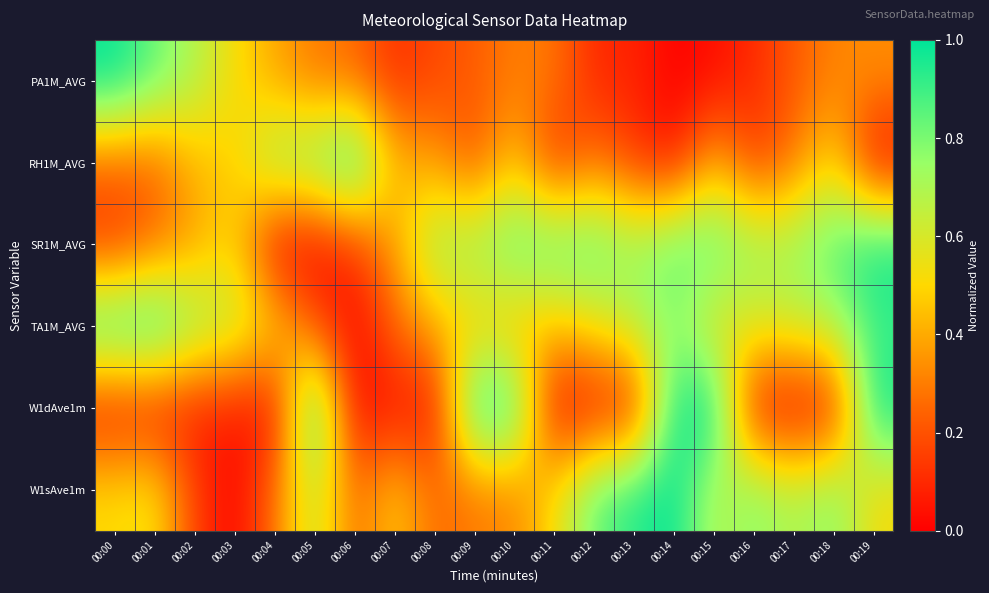

Reading left to right, transcribe all the data shown in this chart.

PA1M_AVG: 00:00=1.0	00:01=0.8	00:02=0.7	00:03=0.5	00:04=0.4	00:05=0.3	00:06=0.3	00:07=0.1	00:08=0.2	00:09=0.2	00:10=0.3	00:11=0.3	00:12=0.1	00:13=0.1	00:14=0.0	00:15=0.0	00:16=0.1	00:17=0.2	00:18=0.3	00:19=0.3
RH1M_AVG: 00:00=0.2	00:01=0.2	00:02=0.4	00:03=0.5	00:04=0.8	00:05=0.8	00:06=1.0	00:07=0.4	00:08=0.4	00:09=0.2	00:10=0.5	00:11=0.1	00:12=0.3	00:13=0.1	00:14=0.0	00:15=0.4	00:16=0.1	00:17=0.3	00:18=0.5	00:19=0.0
SR1M_AVG: 00:00=0.1	00:01=0.3	00:02=0.4	00:03=0.5	00:04=0.0	00:05=0.0	00:06=0.1	00:07=0.4	00:08=0.7	00:09=0.7	00:10=0.9	00:11=0.9	00:12=0.9	00:13=0.7	00:14=0.9	00:15=0.9	00:16=0.7	00:17=0.7	00:18=0.9	00:19=1.0
TA1M_AVG: 00:00=1.0	00:01=1.0	00:02=0.8	00:03=0.7	00:04=0.5	00:05=0.2	00:06=0.0	00:07=0.3	00:08=0.4	00:09=0.5	00:10=0.4	00:11=0.4	00:12=0.5	00:13=0.7	00:14=0.8	00:15=0.5	00:16=0.6	00:17=0.6	00:18=0.7	00:19=0.9
W1dAve1m: 00:00=0.0	00:01=0.1	00:02=0.1	00:03=0.1	00:04=0.0	00:05=1.0	00:06=0.0	00:07=0.0	00:08=0.0	00:09=1.0	00:10=0.9	00:11=0.0	00:12=0.1	00:13=0.1	00:14=1.0	00:15=1.0	00:16=0.0	00:17=0.0	00:18=0.0	00:19=1.0
W1sAve1m: 00:00=0.5	00:01=0.6	00:02=0.2	00:03=0.0	00:04=0.3	00:05=0.7	00:06=0.2	00:07=0.5	00:08=0.3	00:09=0.3	00:10=0.3	00:11=0.5	00:12=0.8	00:13=1.0	00:14=1.0	00:15=0.7	00:16=0.8	00:17=0.7	00:18=0.8	00:19=0.5